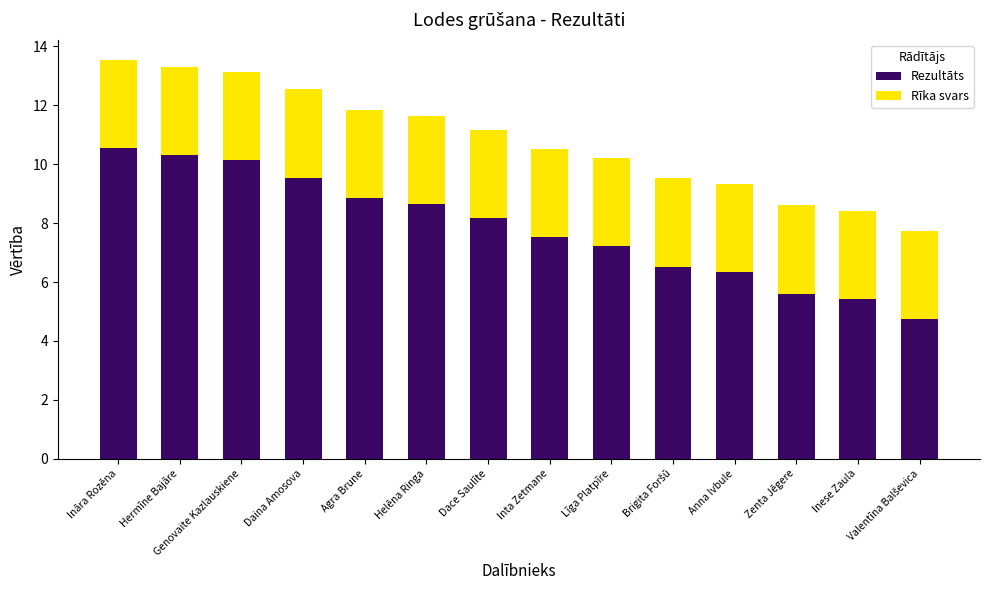

At which category is the sum across all series the highest?

Ināra Rozēna